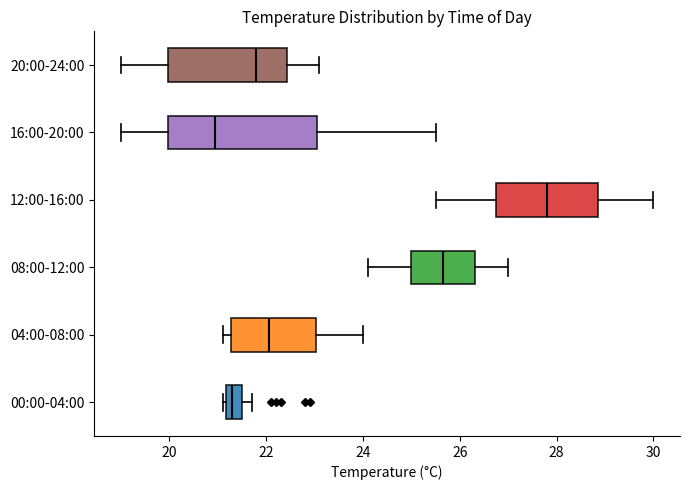

Reading bottom to top, read every box against the x-axis: the position of its median line, the range the box covers, and the ends of its whiskers. The values are not printed on the chart, so give them approximately, as read against the axis.

00:00-04:00: median 21.4, box 21.2 to 21.6, whiskers 21.2 (just left of the box's left edge) to 21.8
04:00-08:00: median 22.0, box 21.2 to 23.0, whiskers 21.2 (just left of the box's left edge) to 24.0
08:00-12:00: median 25.6, box 25.0 to 26.4, whiskers 24.2 to 27.0
12:00-16:00: median 27.8, box 26.8 to 28.8, whiskers 25.6 to 30.0
16:00-20:00: median 21.0, box 20.0 to 23.0, whiskers 19.0 to 25.6
20:00-24:00: median 21.8, box 20.0 to 22.4, whiskers 19.0 to 23.2